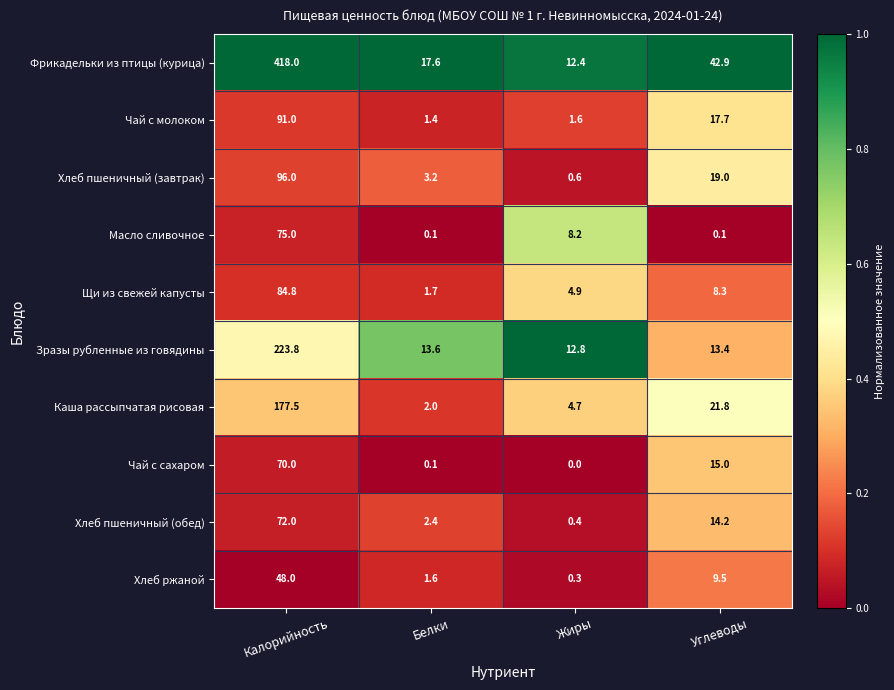

What is the greatest value displayed?

418.0